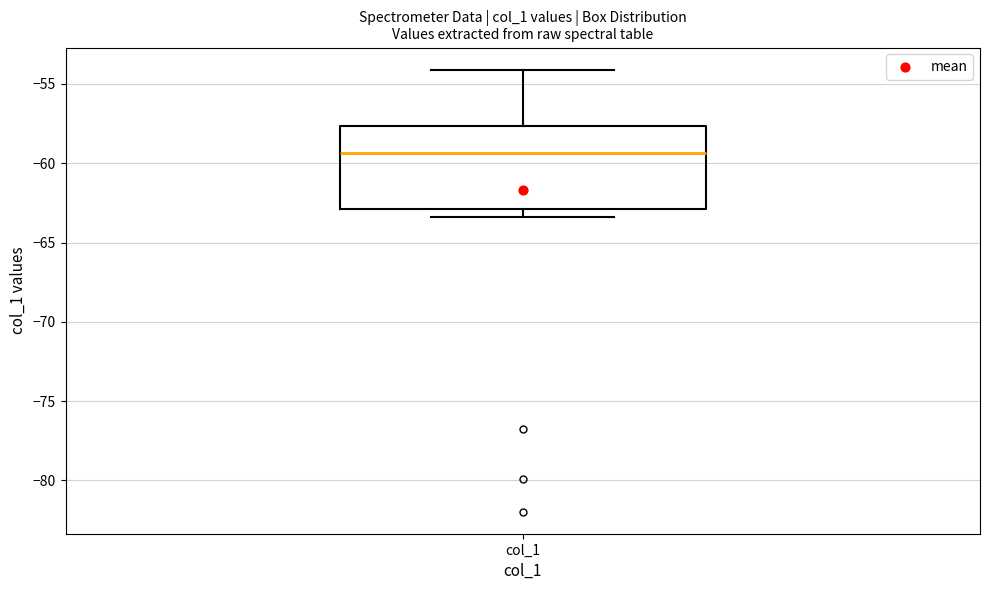

Read this box plot against the y-axis: the position of the median line, the range covered by the box, and the ends of both whiskers. The values are not printed on the chart, so give them approximately, as read against the axis.

median -59.5, box -63.0 to -57.5, whiskers -63.5 to -54.0